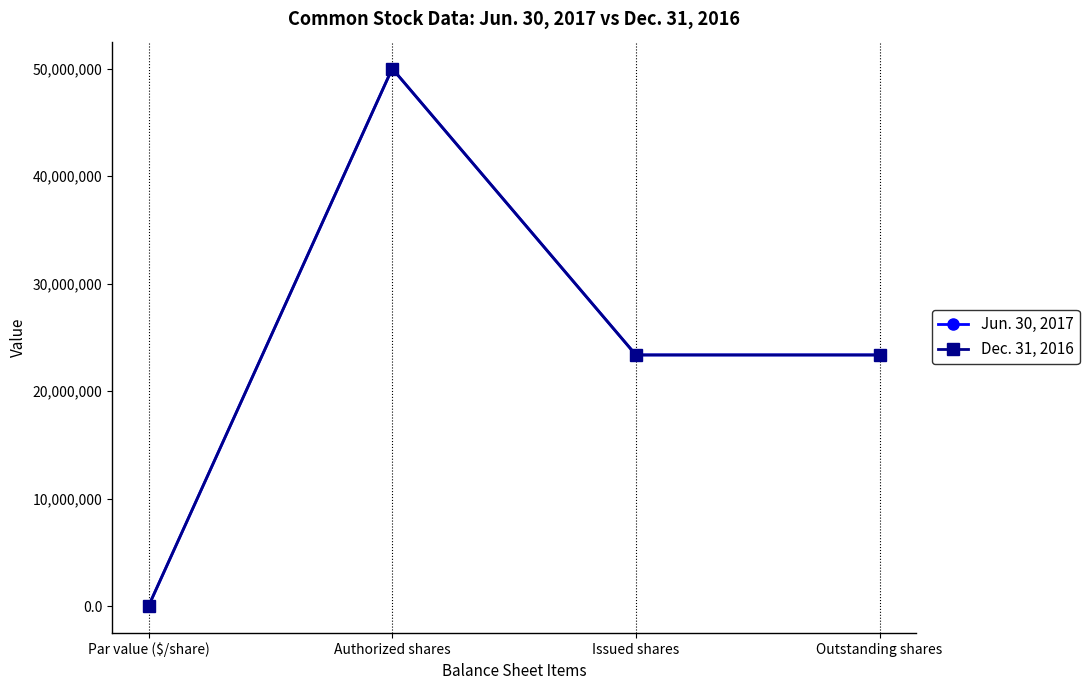

At which label does Jun. 30, 2017 first exceed 23356299?

Authorized shares